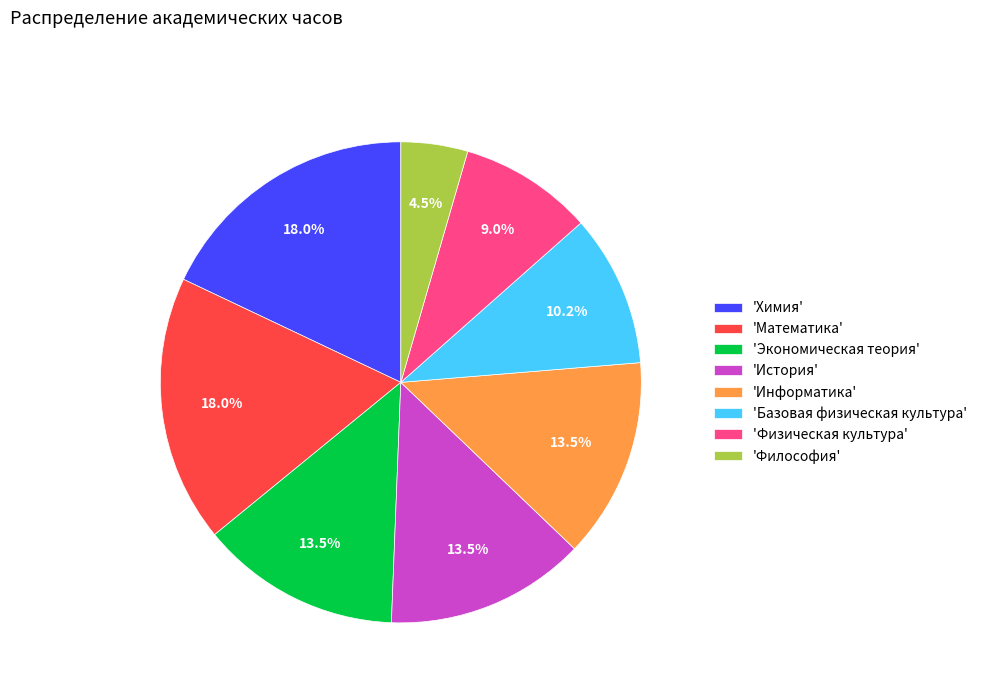

Does any single category account for the majority?

No